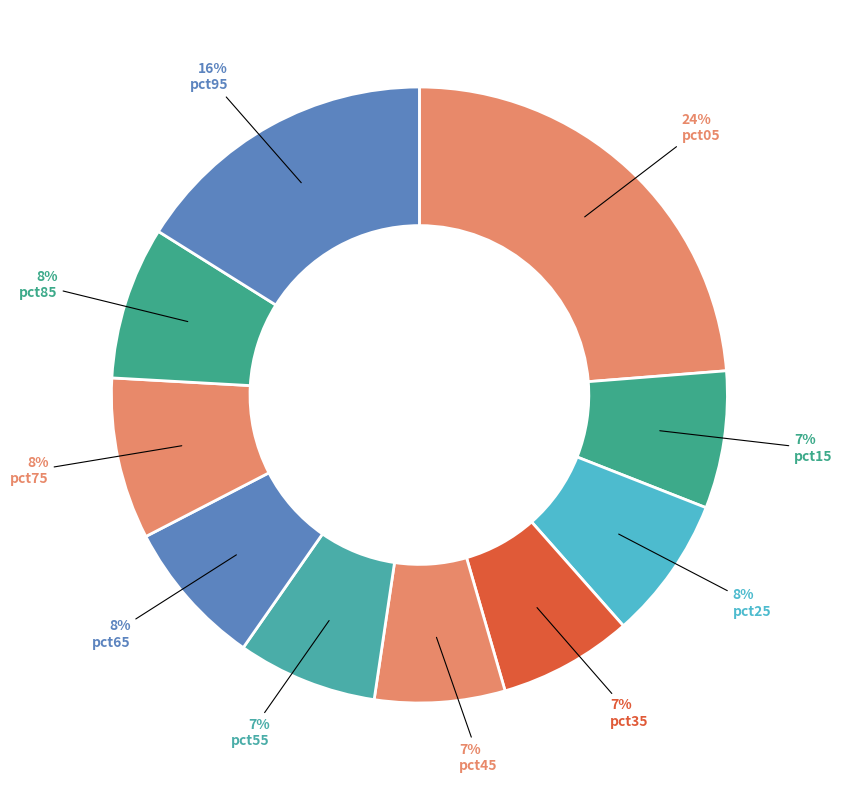

The pct05 slice represents 24% of the pie. True or false?

True